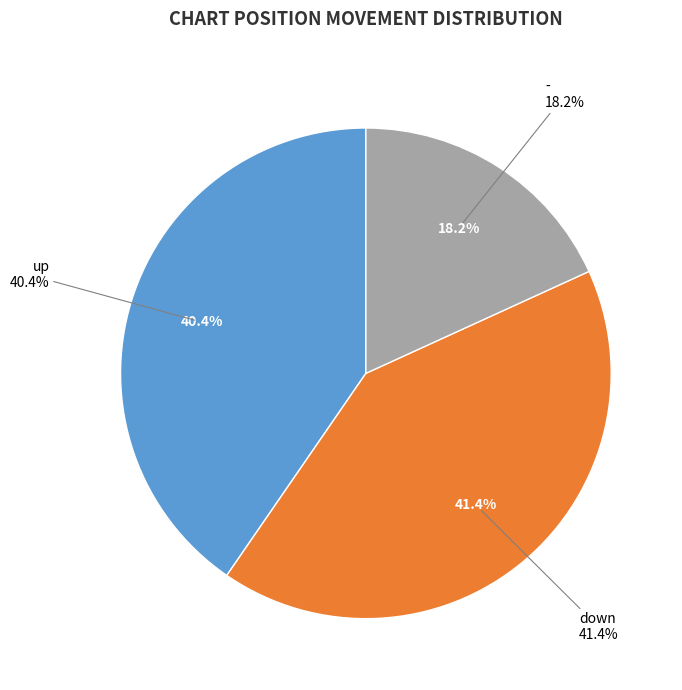

What is the total percentage of up and down?

81.8%